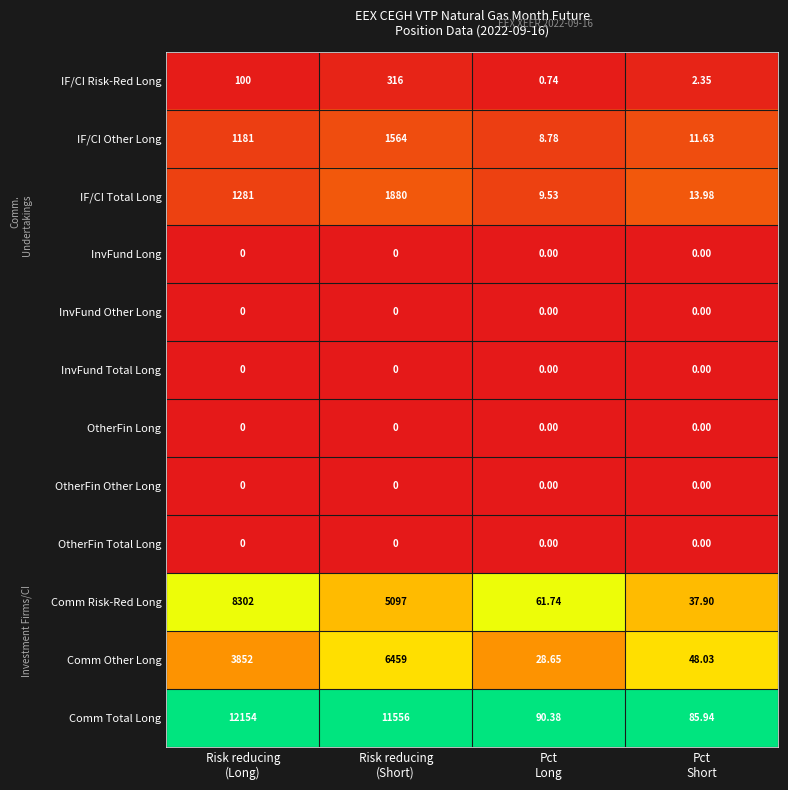

Which series changed the most between Risk reducing
(Short) and Pct
Short?

Comm Total Long